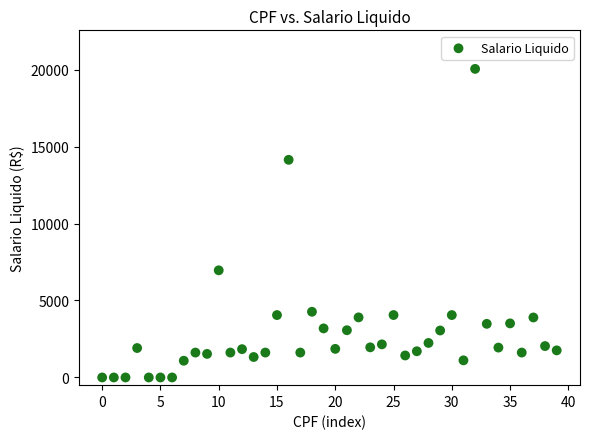

What is the range of Y values (max minus min)?

20043.5